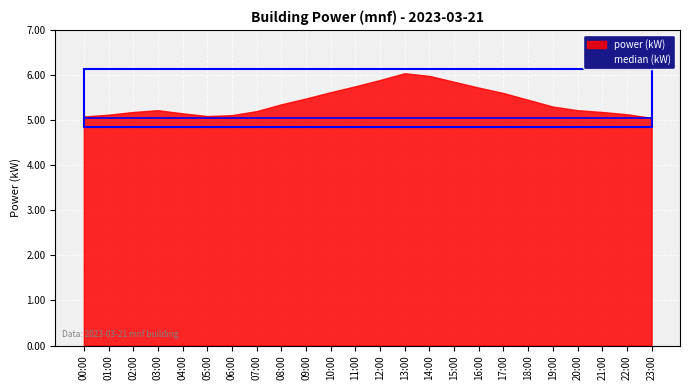

Where is the first local maximum for power?

03:00